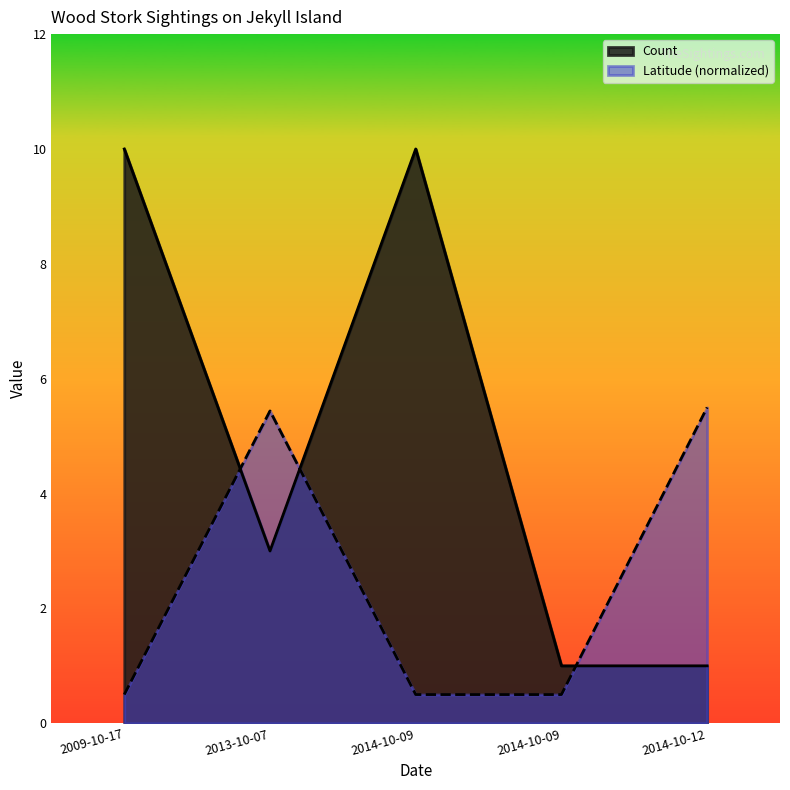

List the series in order of their peak value, highest first.

Count, Latitude (normalized)